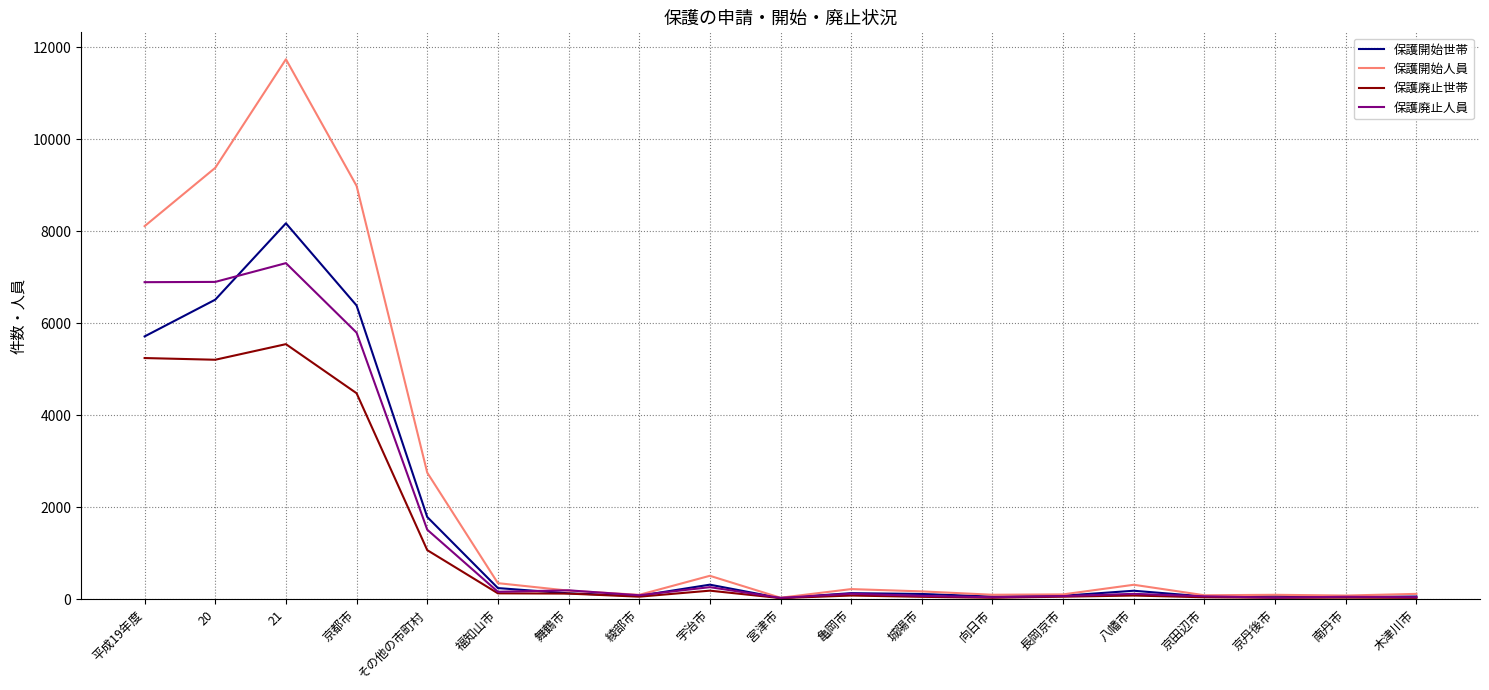

What is the maximum value shown in the chart?

11736